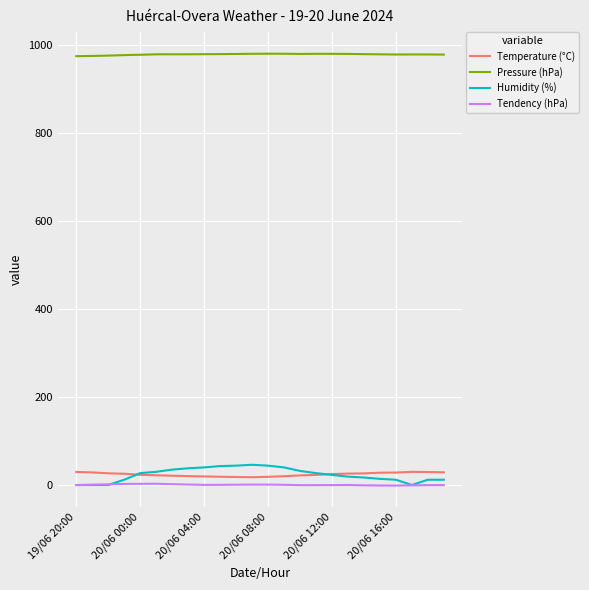

True or false: Tendency (hPa) and Pressure (hPa) cross at least once.

False